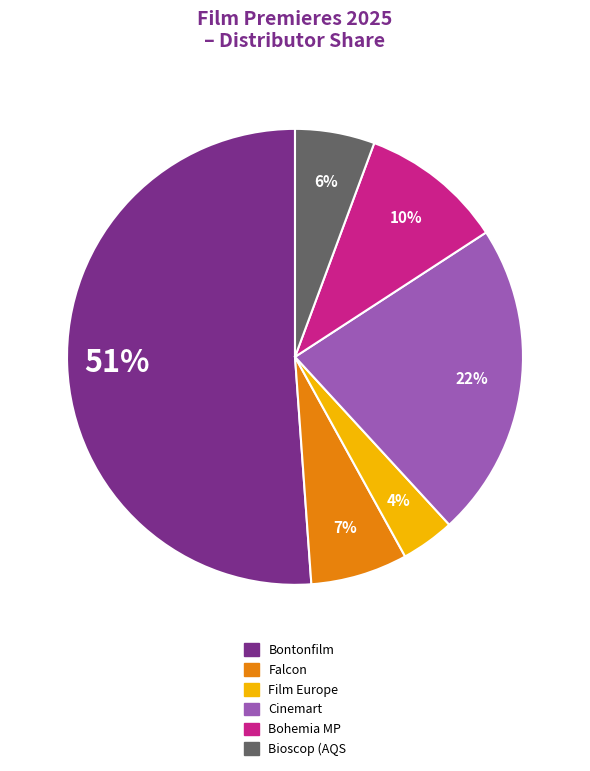

Is there any slice that represents more than half of the pie?

Yes